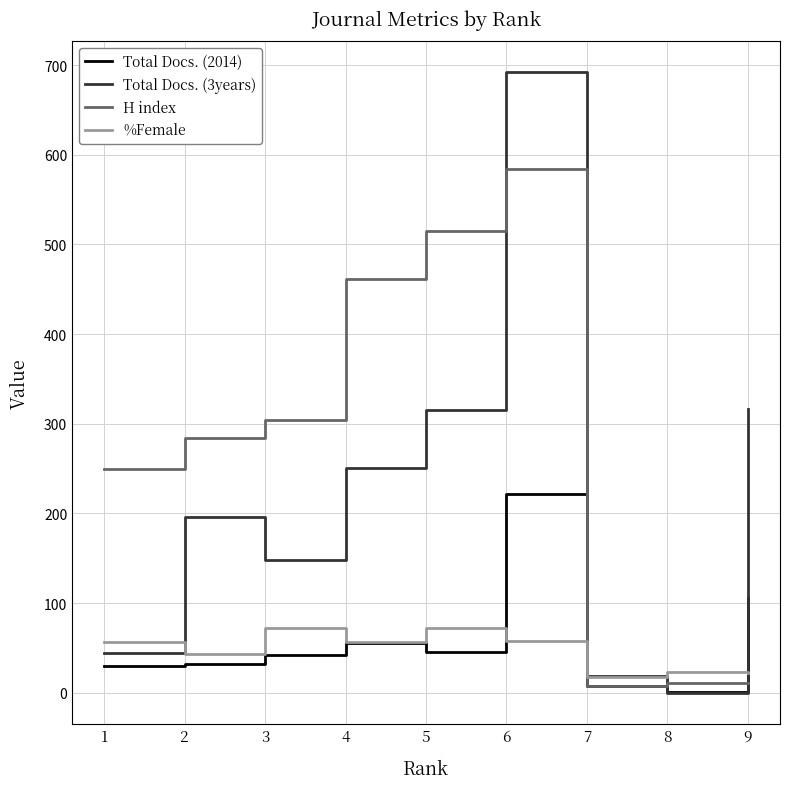

How many values in the H index series are below 284?

4